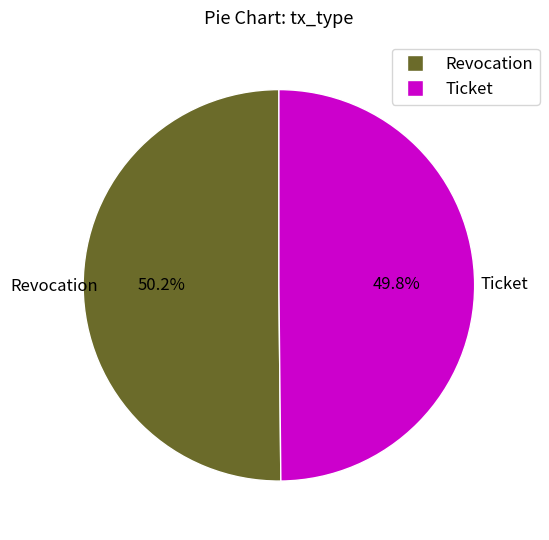

Is there any slice that represents more than half of the pie?

Yes